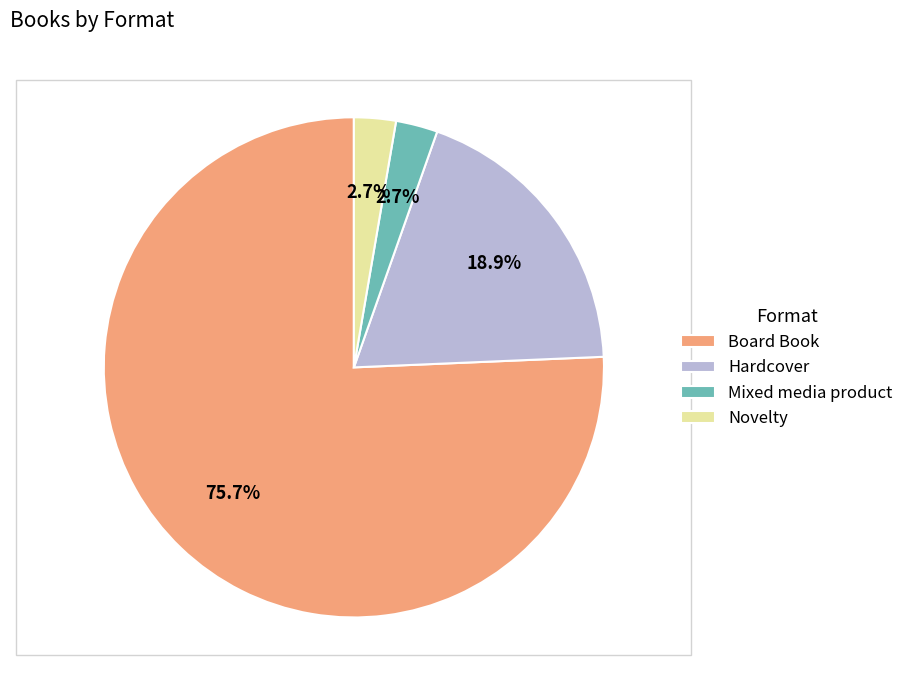

To the nearest percent, what percentage of the pie is Novelty?

3%